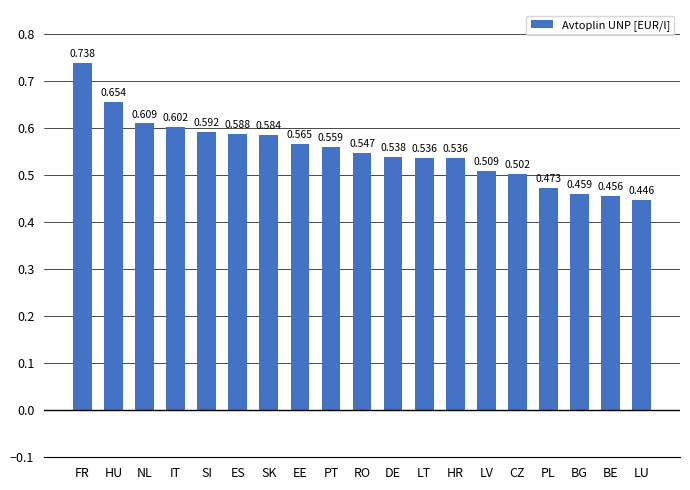

At which category does the chart reach its minimum across all series?

LU